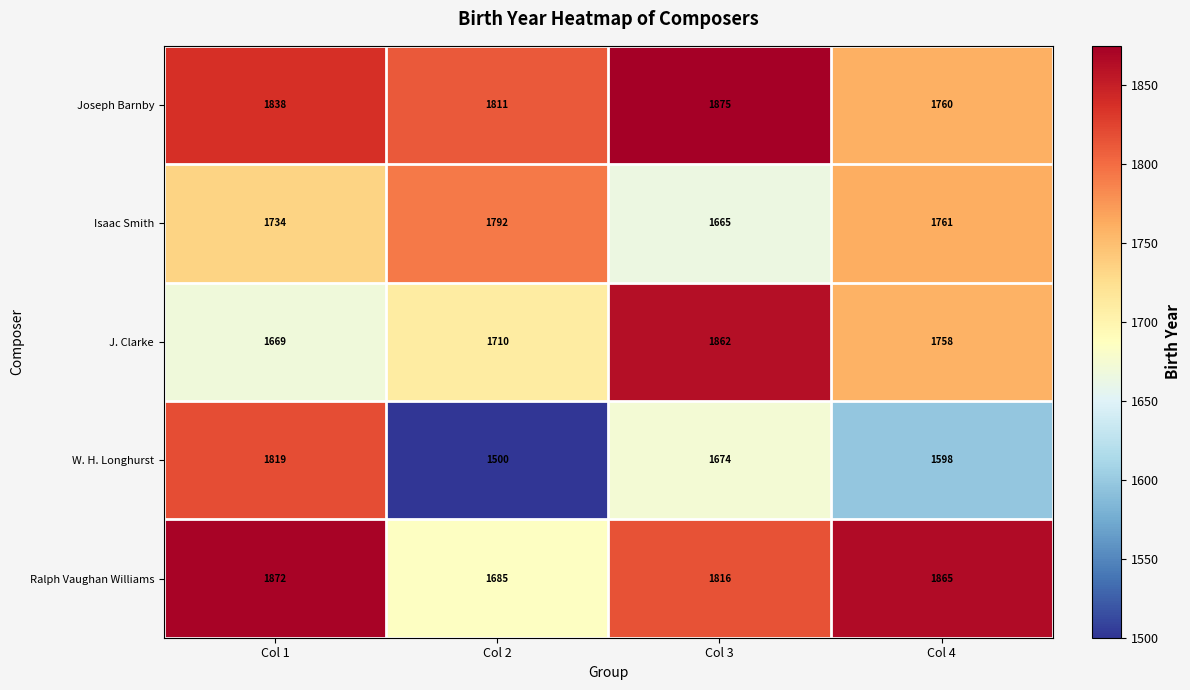

What is the greatest value displayed?

1875